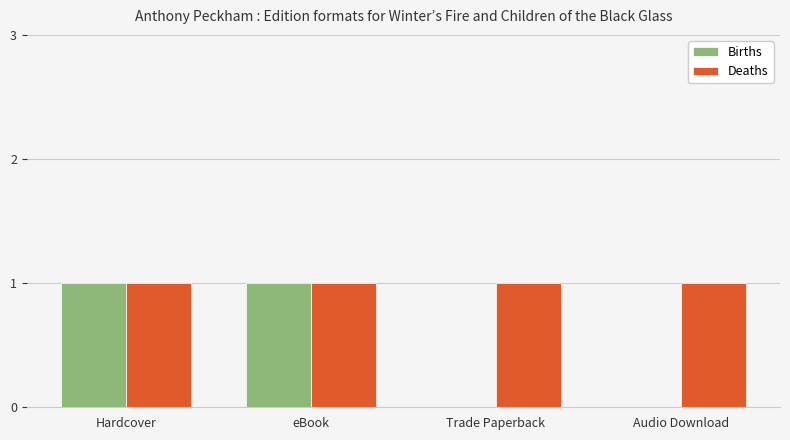

The Deaths series shows 1 at Audio Download. True or false?

True